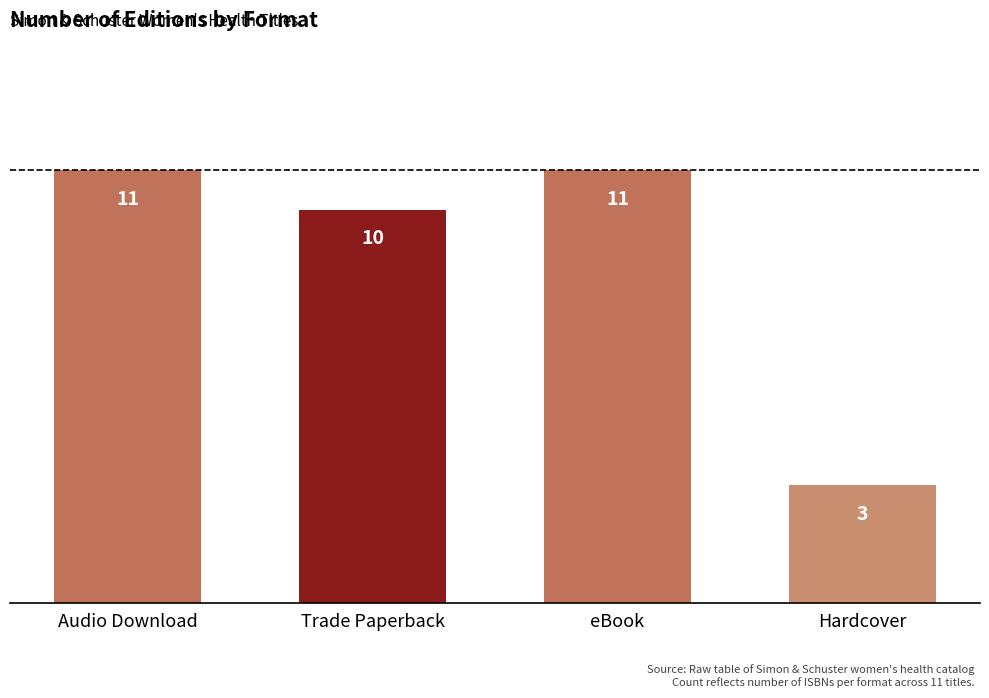

What is the difference between the maximum and minimum values?

8